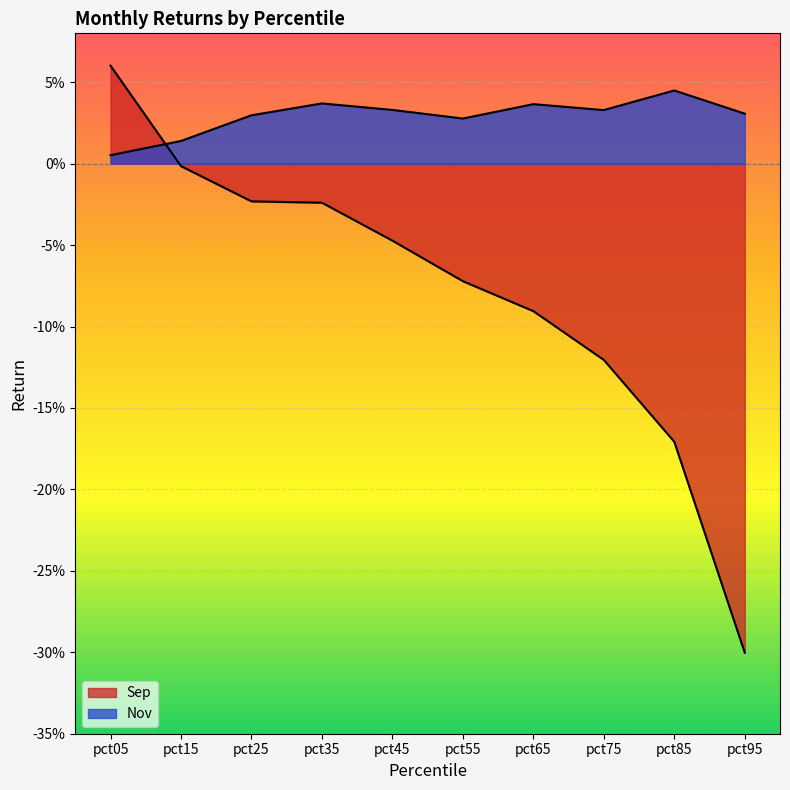

Is the value of Sep at pct45 greater than the value of Nov at pct75?

No